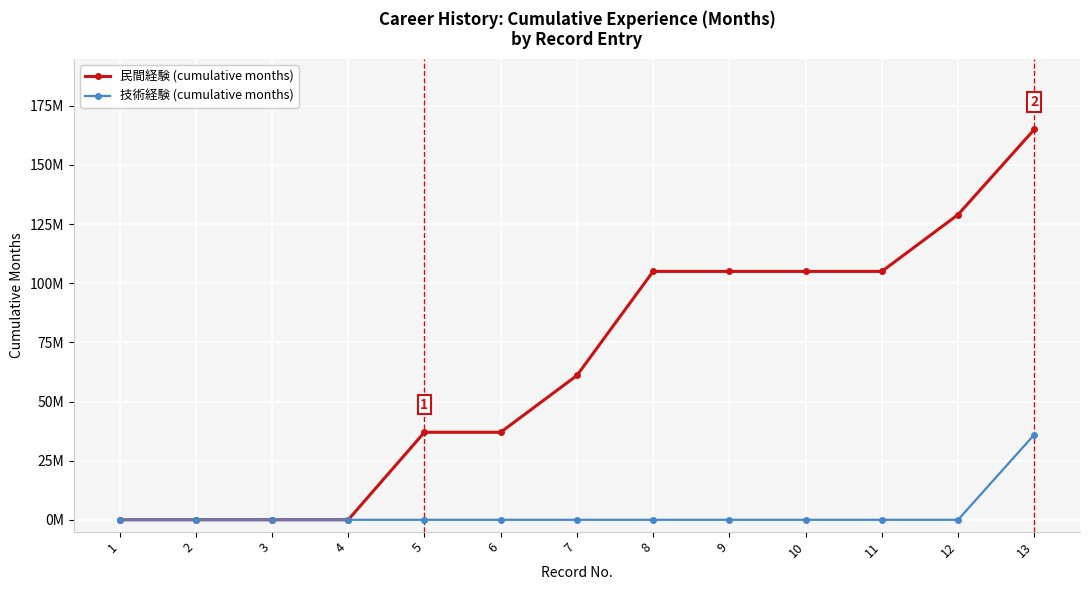

Between 3 and 7, which series saw the biggest shift?

民間経験 (cumulative months)